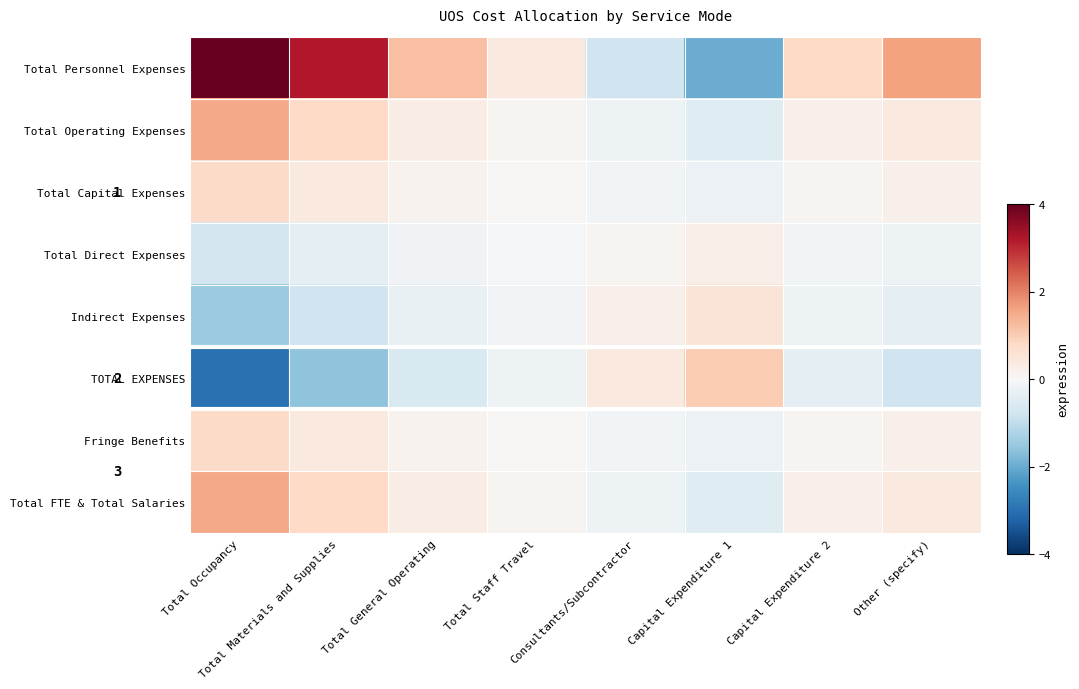

True or false: Total Personnel Expenses has a value of -2.9 at Capital Expenditure 1.

False